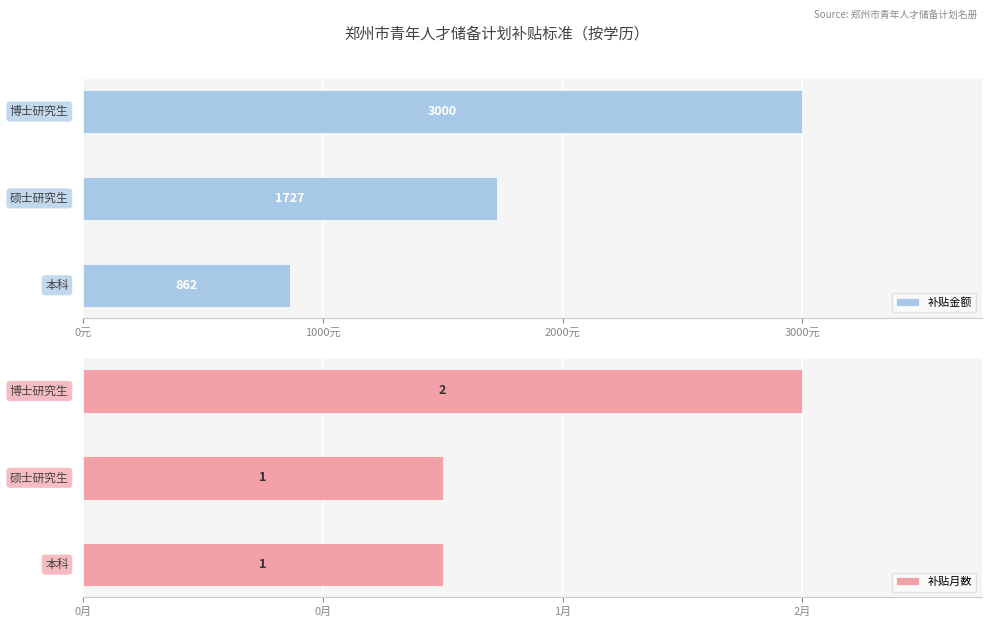

Which series changed the most between 0元 and 2000元?

补贴金额